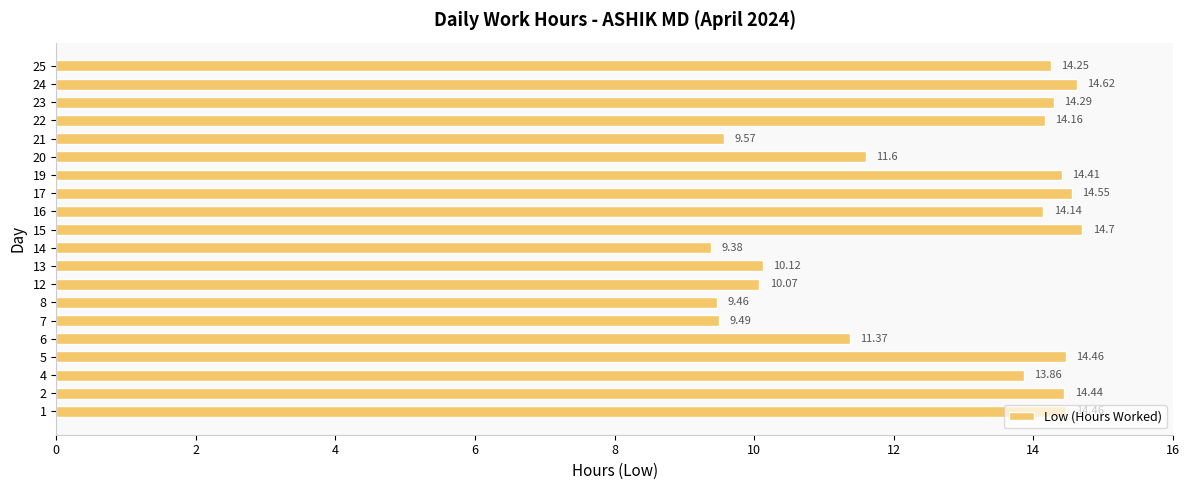

What is the average value?

12.7